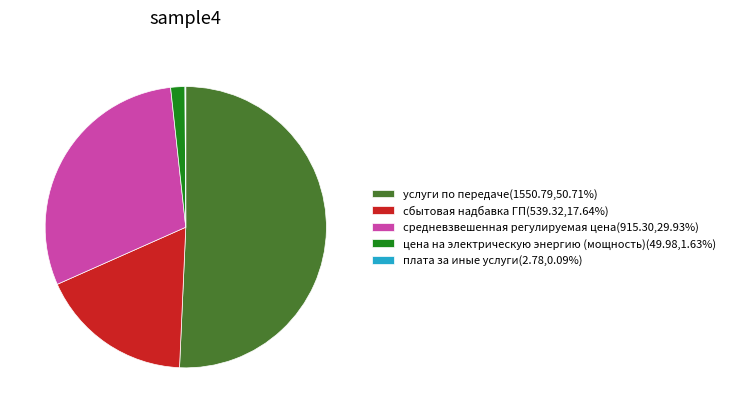

Approximately how many times larger is the value at средневзвешенная регулируемая цена compared to сбытовая надбавка ГП?

1.7